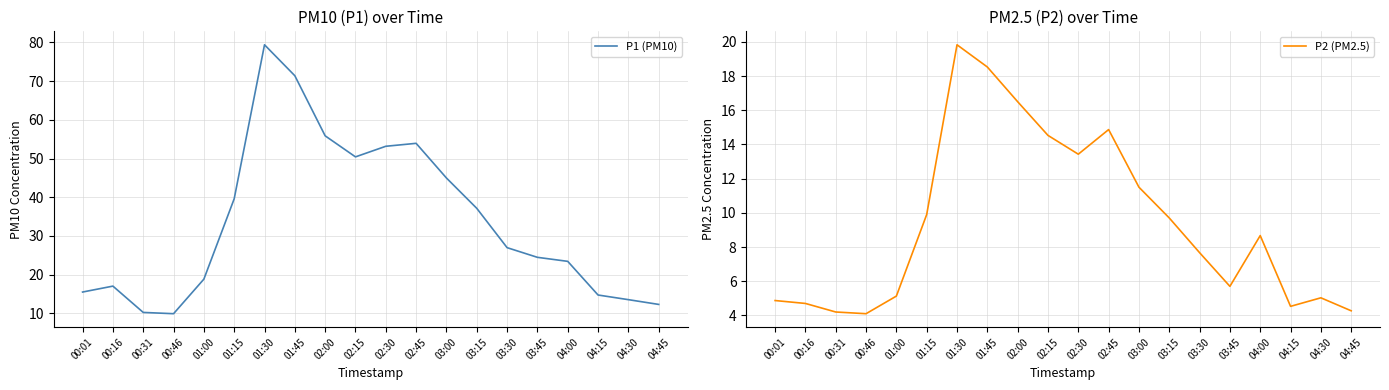

At which category does P1 (PM10) reach its first local peak?

00:16